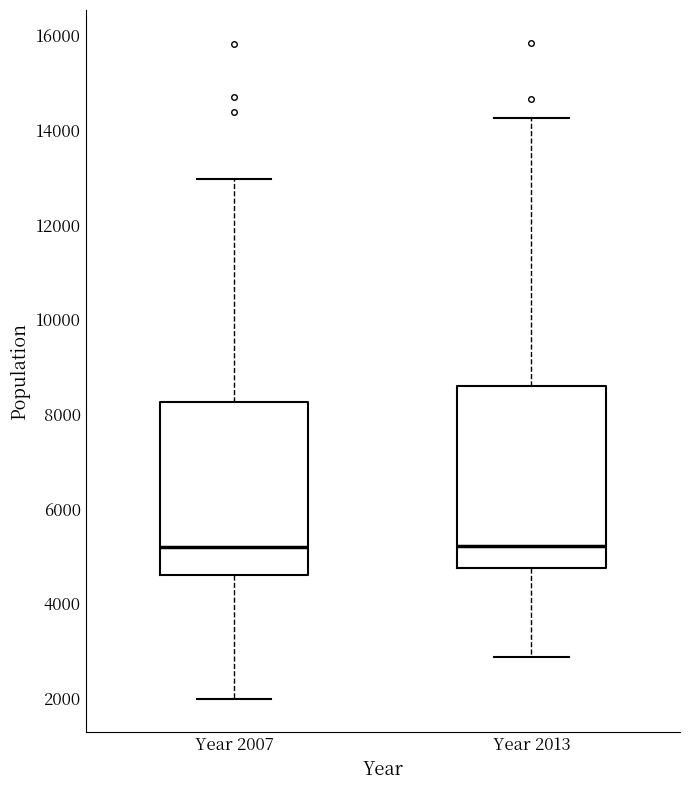

Reading left to right, transcribe this box plot: for each box, give where its median line is, the range the box spans, and where its two whiskers end, as read against the y-axis. The values are not printed on the chart, so give them approximately, as read against the axis.

Year 2007: median 5200, box 4600 to 8200, whiskers 2000 to 13000
Year 2013: median 5200, box 4800 to 8600, whiskers 2800 to 14200